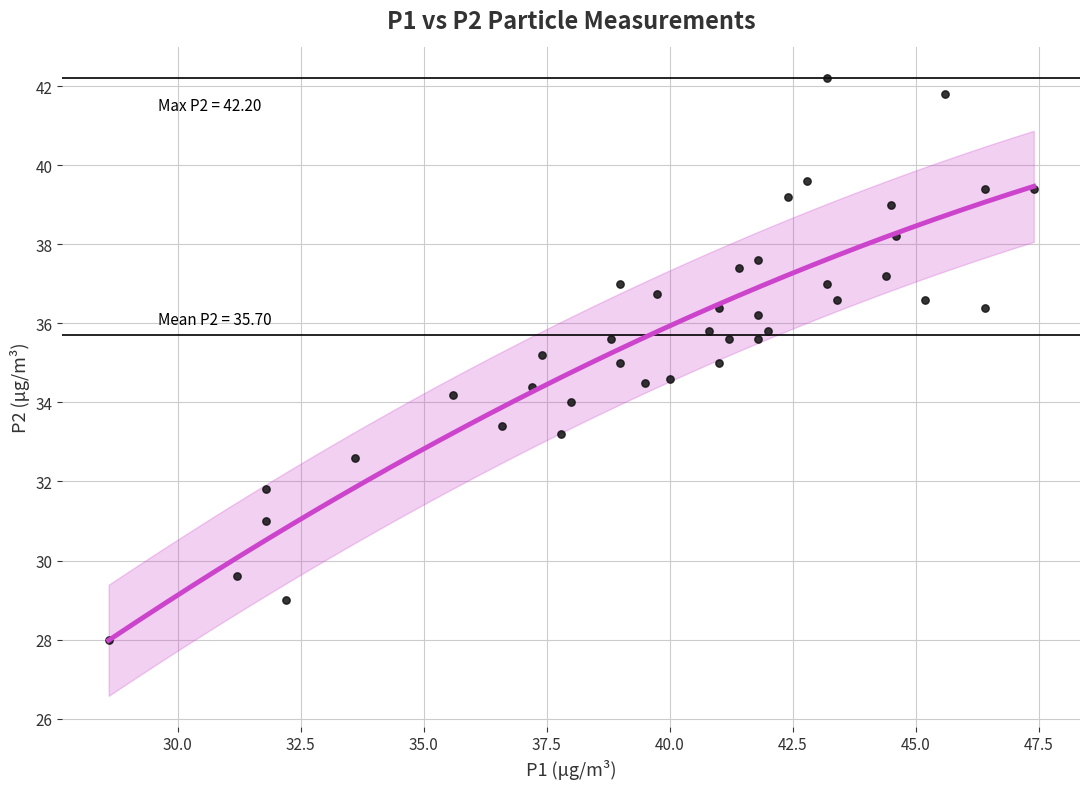

What is the range of Y values (max minus min)?

14.2